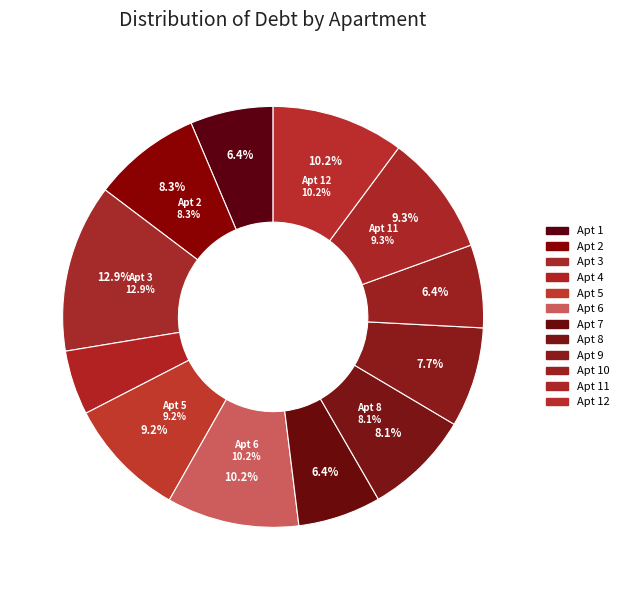

What is the ratio of the value at 5 to the value at 4?

1.9